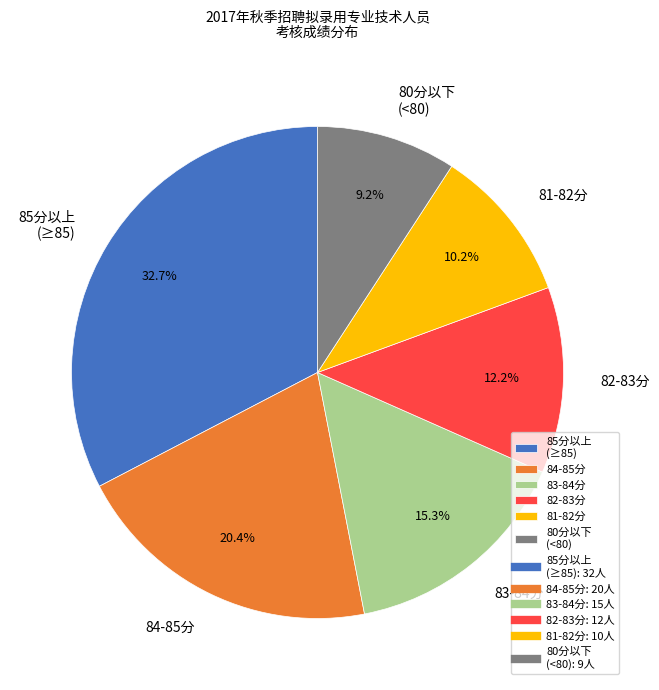

Which has a higher value, 85分以上 (≥85) or 80分以下 (<80)?

85分以上 (≥85)